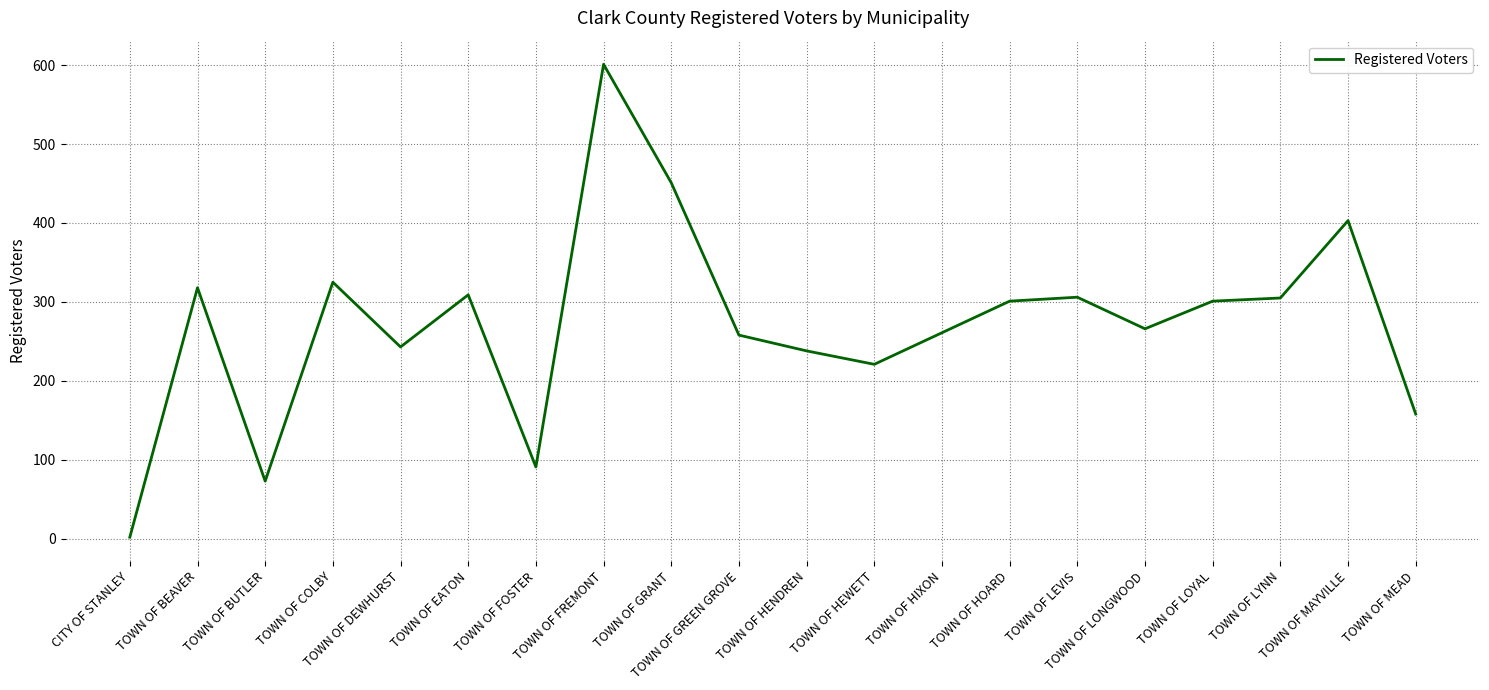

What is the difference between the maximum and minimum values?

599